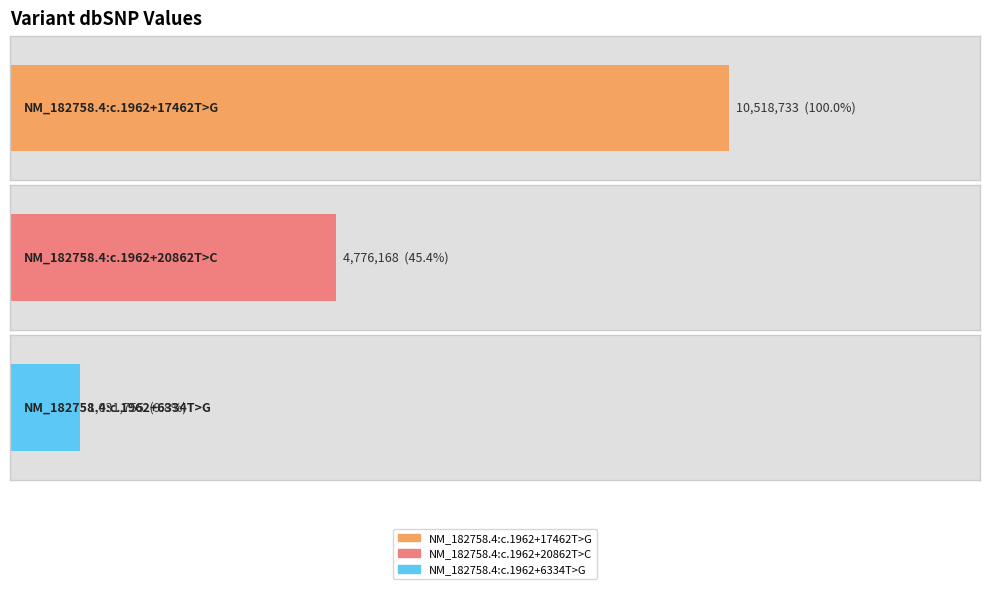

The chart shows a value of 15333847 at NM_182758.4:c.1962+17462T>G. True or false?

False